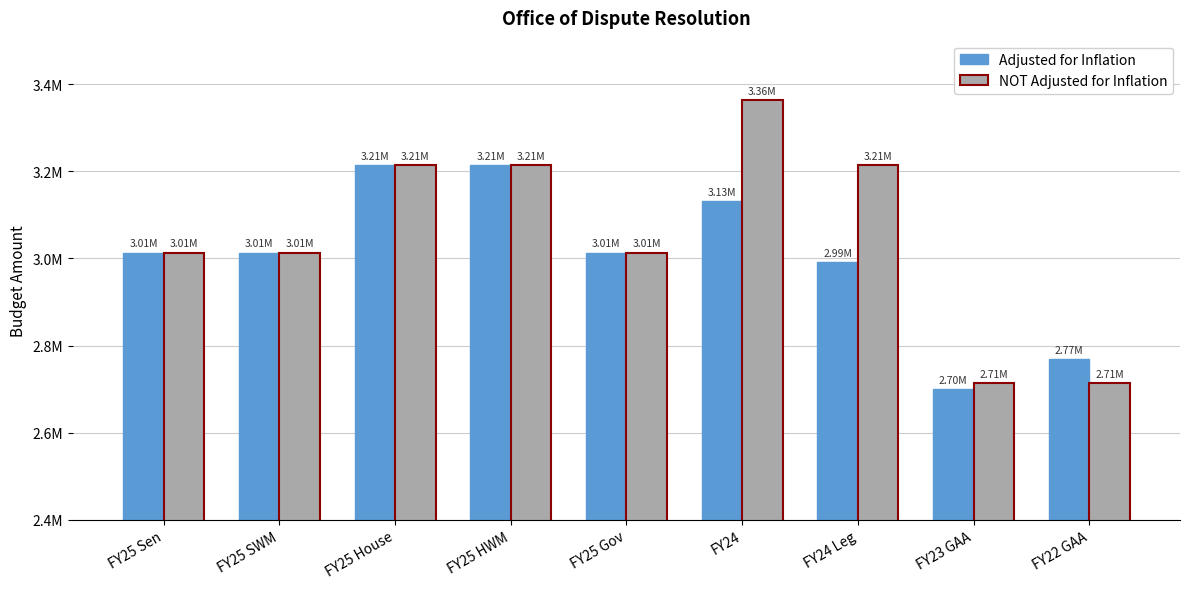

List the series in order of their peak value, highest first.

NOT Adjusted for Inflation, Adjusted for Inflation